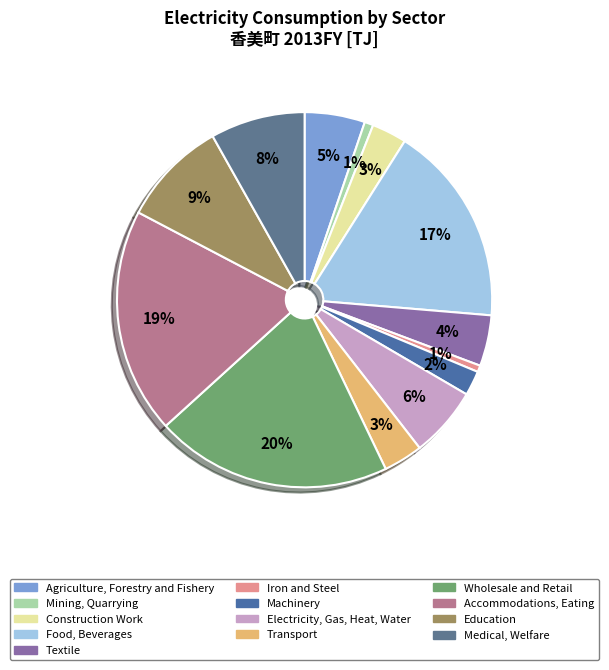

Is there a majority slice in this chart?

No